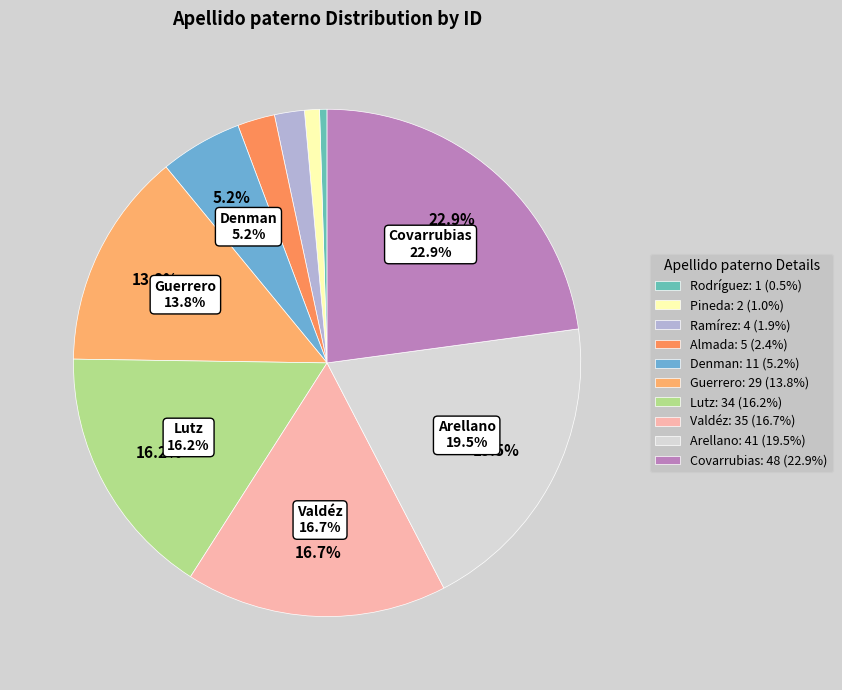

How much of the chart is everything except Pineda?

99.0%